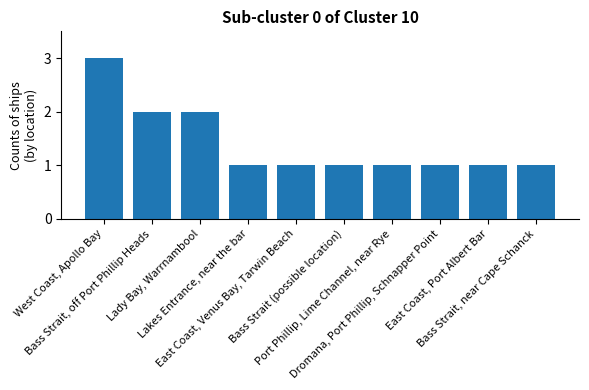

Reading left to right, extract all data points from this chart.

West Coast, Apollo Bay=3	Bass Strait, off Port Phillip Heads=2	Lady Bay, Warrnambool=2	Lakes Entrance, near the bar=1	East Coast, Venus Bay, Tarwin Beach=1	Bass Strait (possible location)=1	Port Phillip, Lime Channel, near Rye=1	Dromana, Port Phillip, Schnapper Point=1	East Coast, Port Albert Bar=1	Bass Strait, near Cape Schanck=1